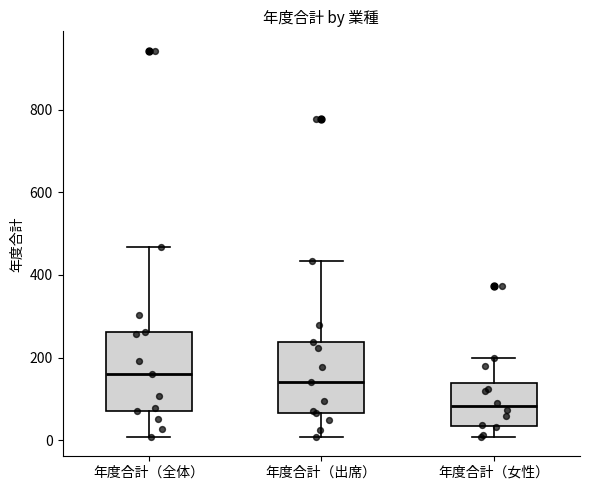

Which box has the lowest median line?

年度合計（女性）